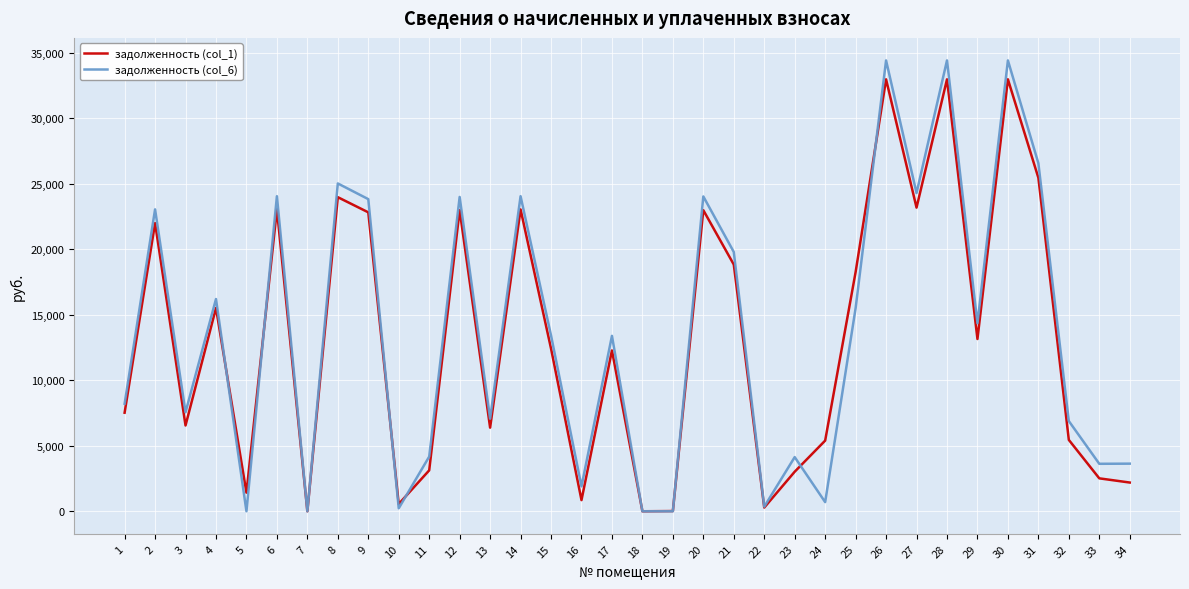

What is the maximum value shown in the chart?

34430.2